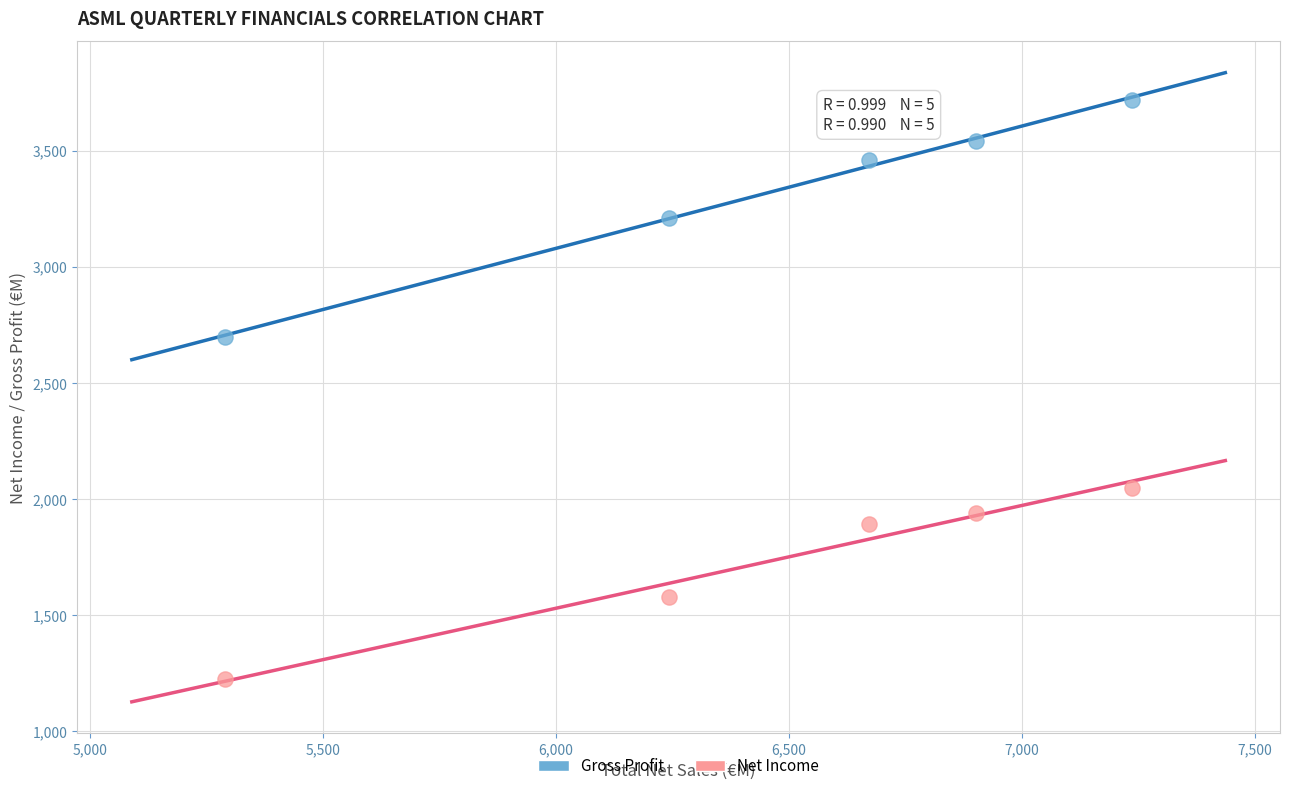

What are all the series names shown in the legend?

Gross Profit, Net Income